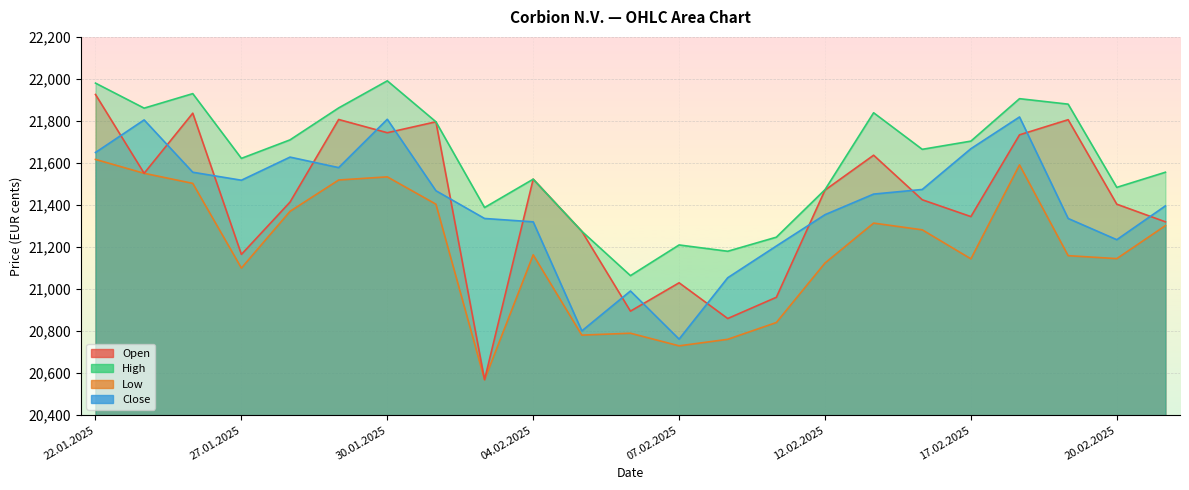

What is the difference between the maximum and minimum values in the Close series?

1057